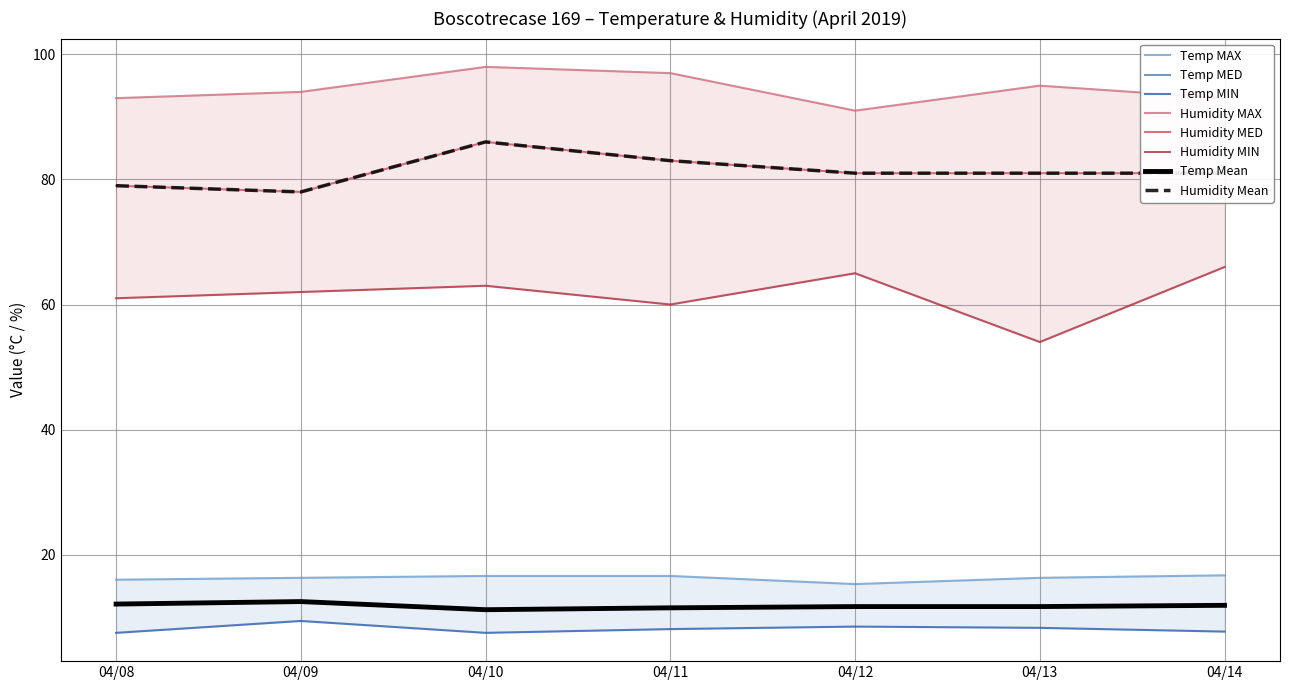

True or false: Humidity MED has more than 1 interior local peaks.

False